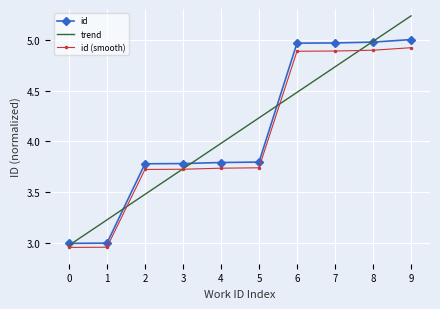

True or false: id (smooth) has a value of 2.1 at 3.

False